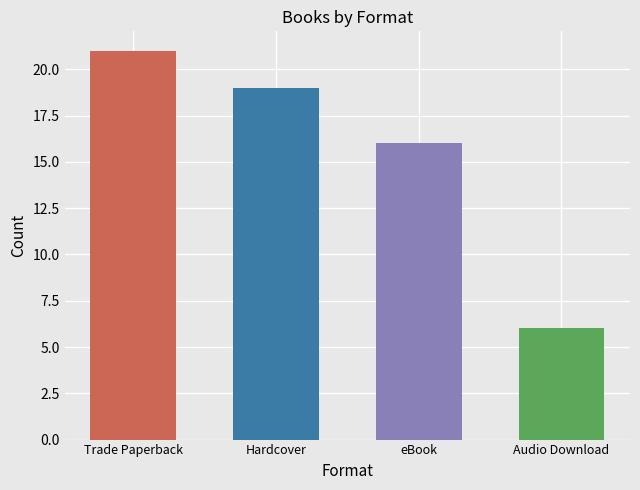

Are the bars horizontal?

No